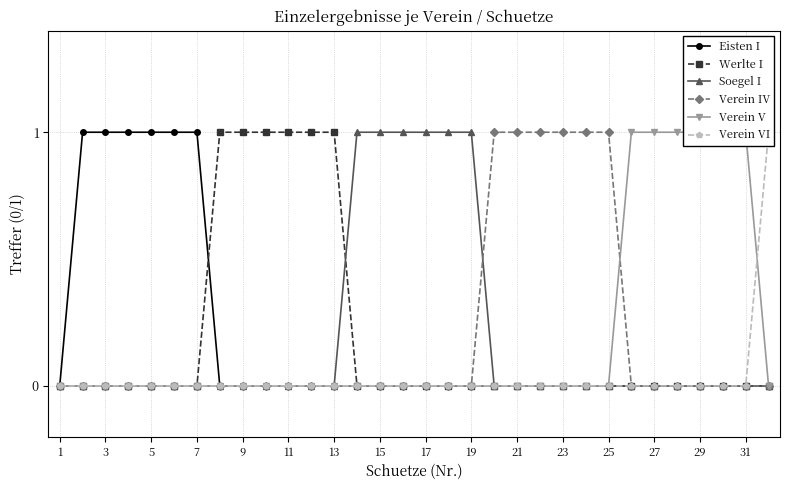

At which label does Werlte I reach its minimum?

1